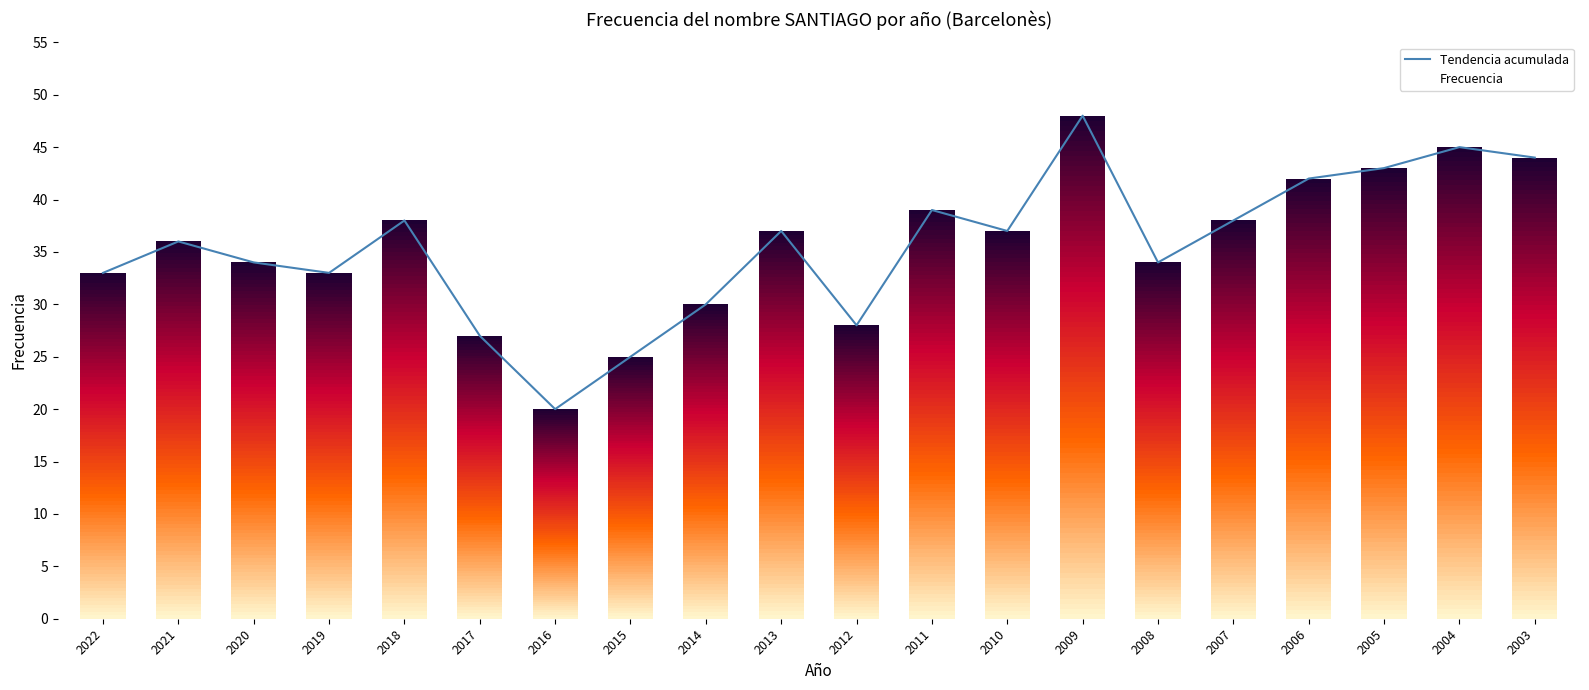

What is the maximum value for Tendencia acumulada?

48